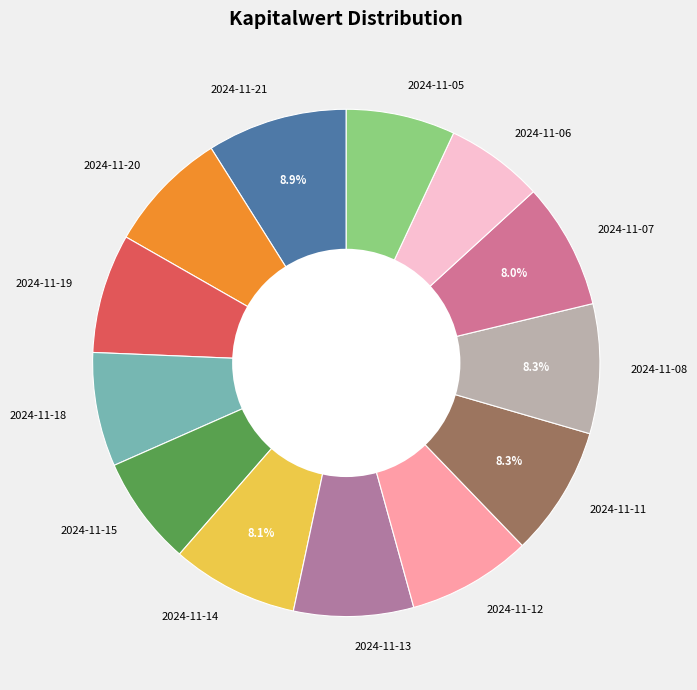

True or false: 2024-11-06 accounts for 20% of the total.

False